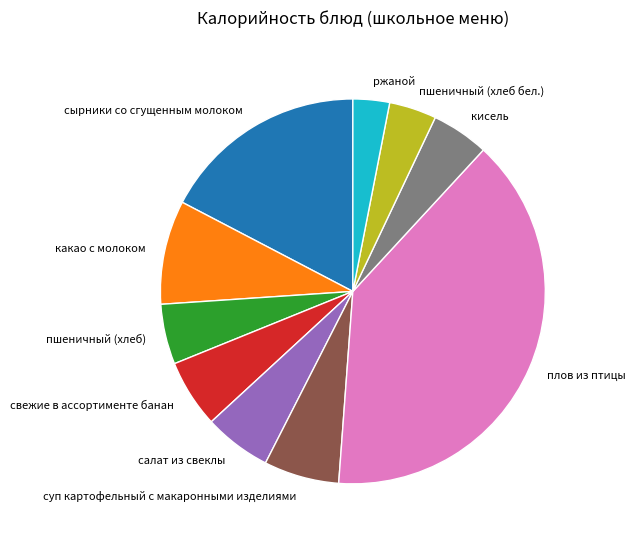

Do какао с молоком and свежие в ассортименте банан together represent more than half of the pie?

No